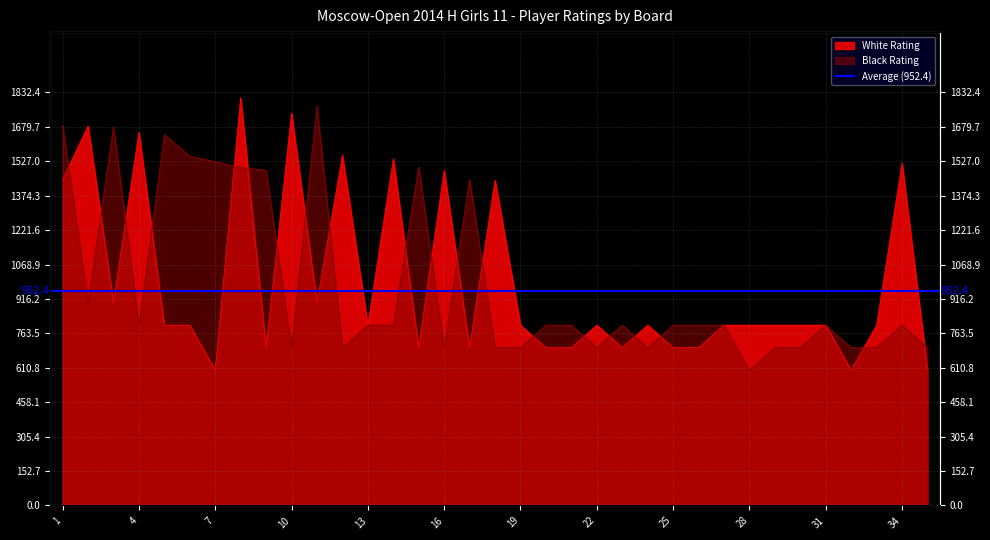

Which series ends up on top after the final intersection of White Rating and Black Rating?

Black Rating